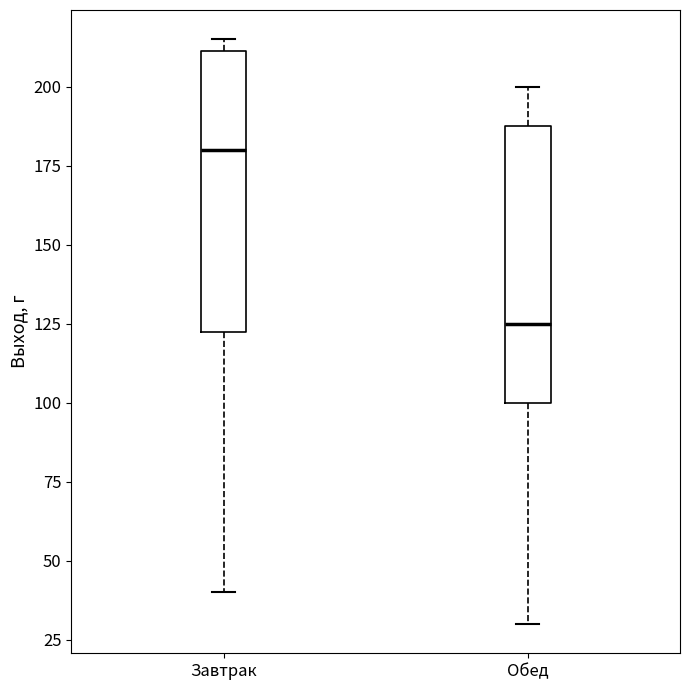

Which box's median line is the highest?

Завтрак